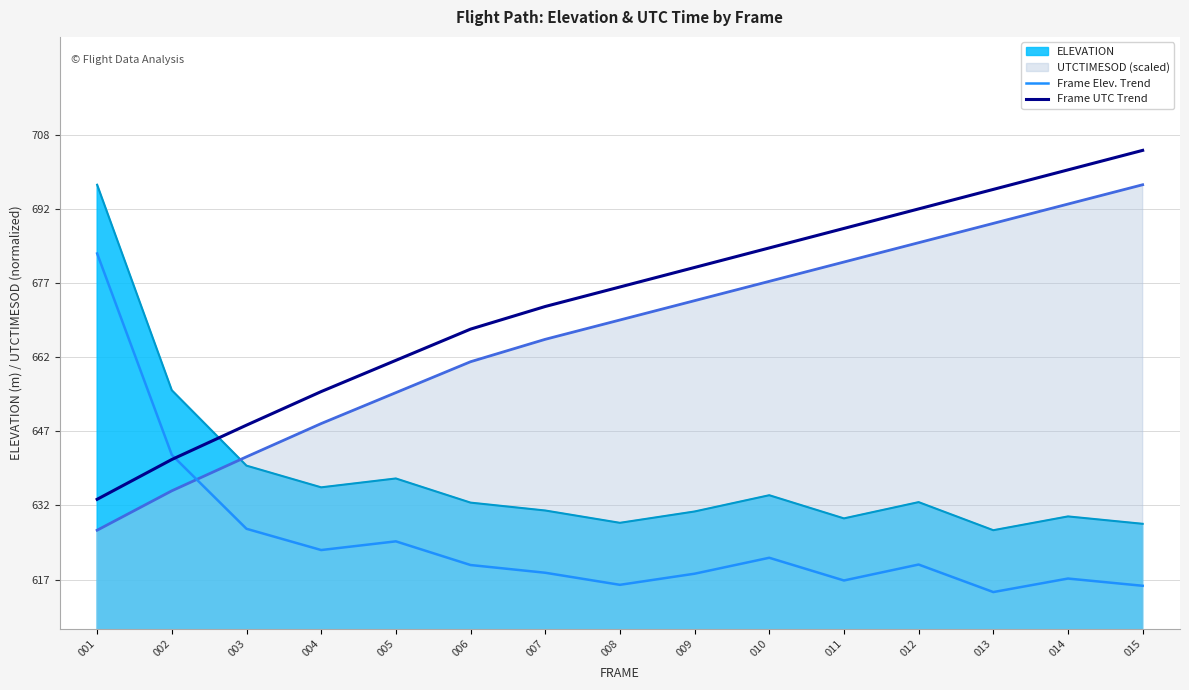

The Frame UTC Trend series shows 397.1 at 001. True or false?

False